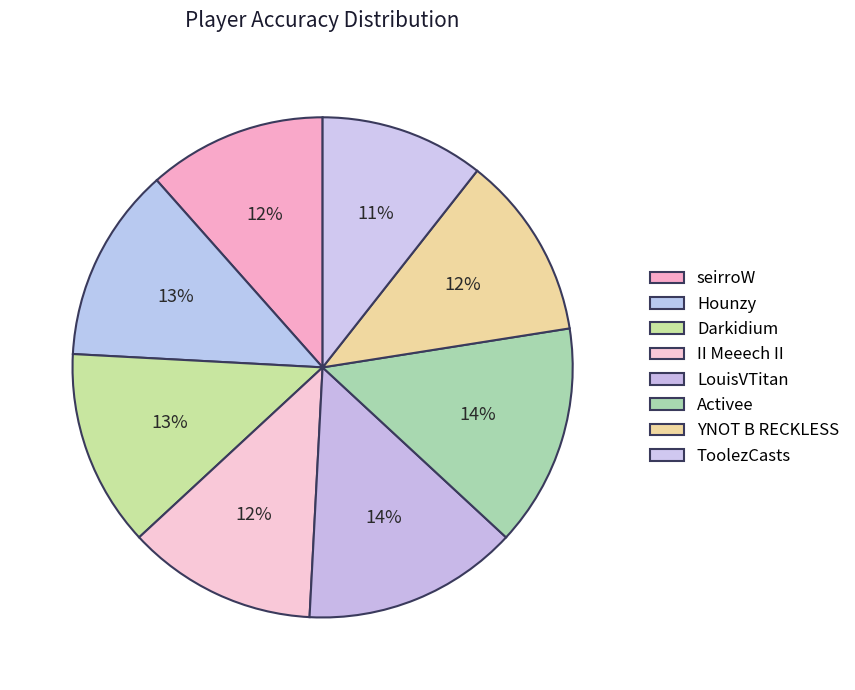

To the nearest percent, what is the combined percentage of Darkidium and Hounzy?

25%